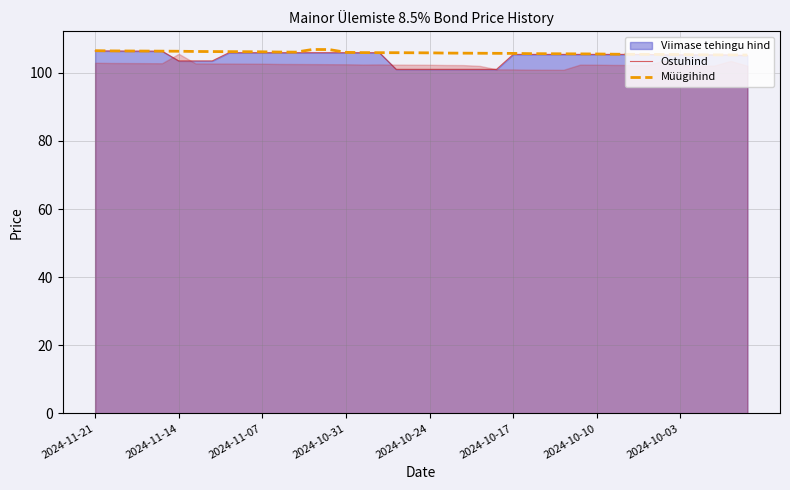

True or false: Müügihind and Ostuhind cross at least once.

False